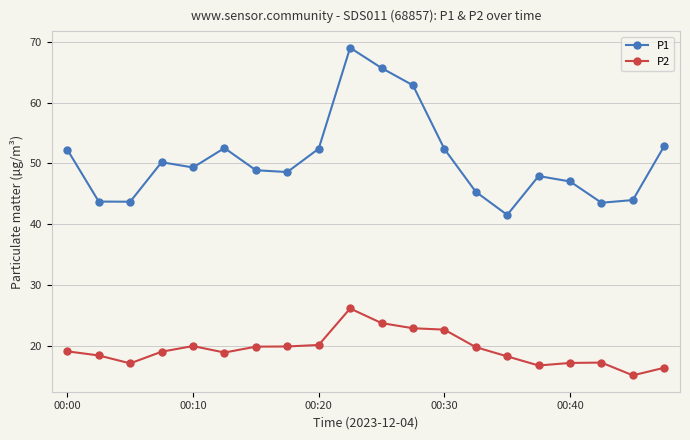

True or false: P1 has more than 1 interior local peaks.

True